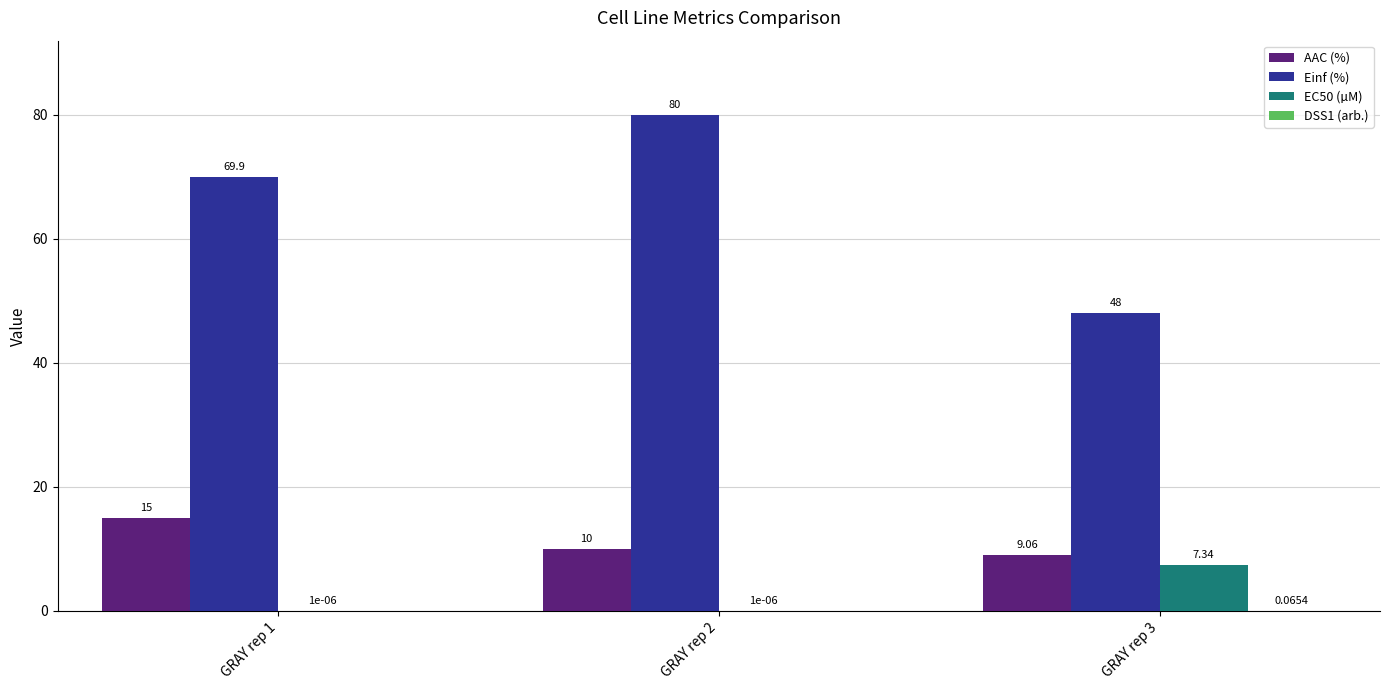

What is the total value across all series at GRAY rep 2?

90.0